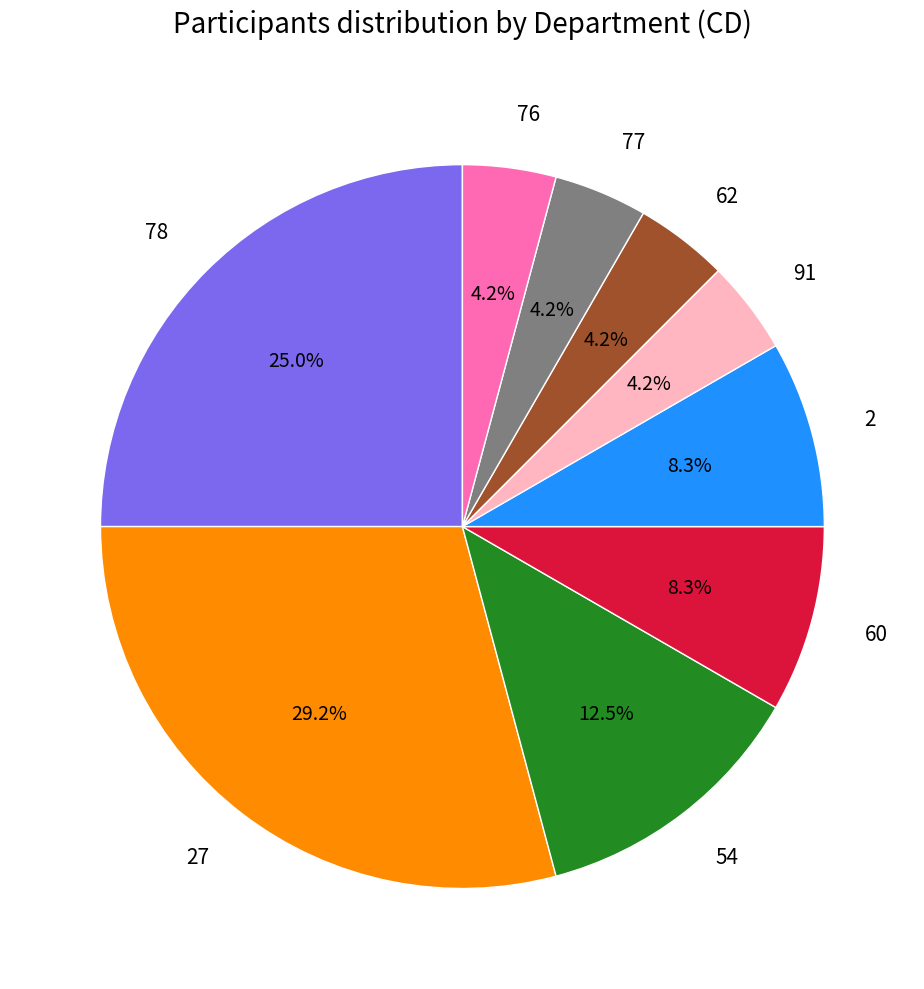

How many slices are in this pie chart?

9